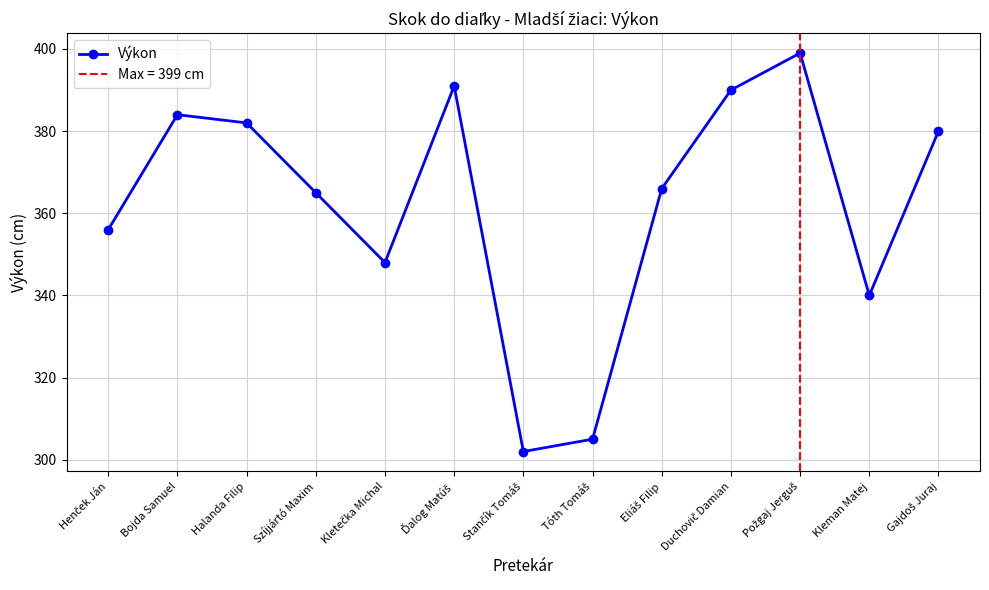

True or false: the data shows 348 at Kletečka Michal.

True